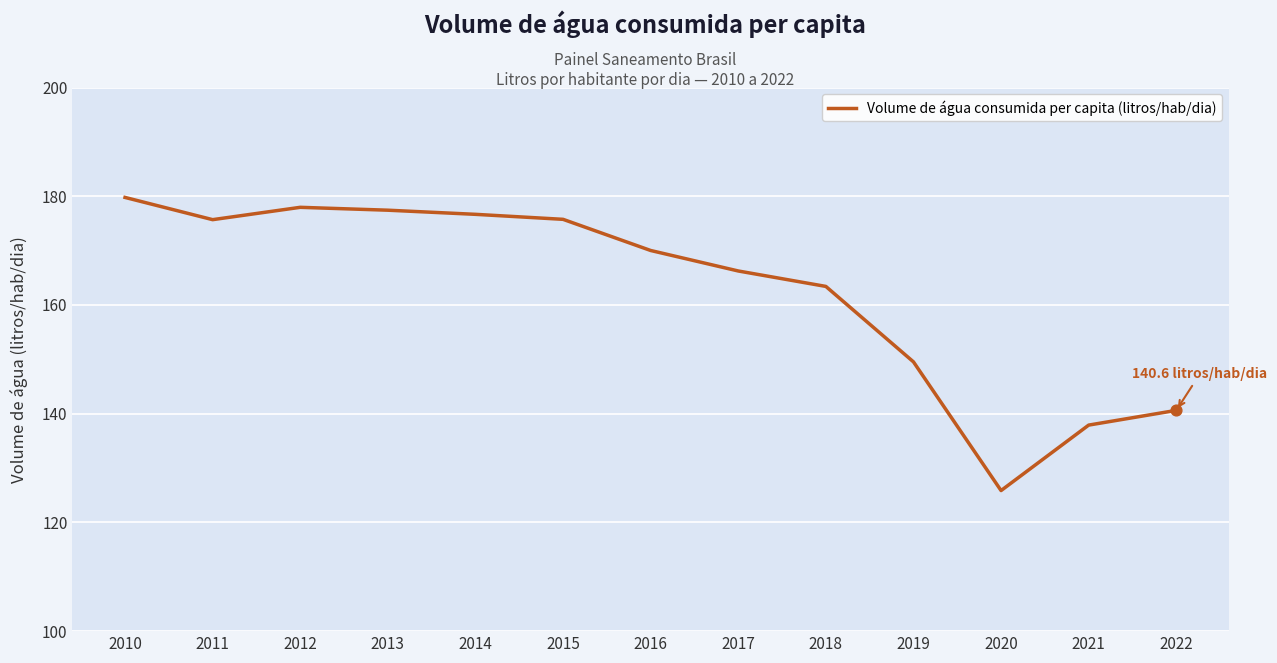

Approximately how many times larger is the value at 2010 compared to 2018?

1.1